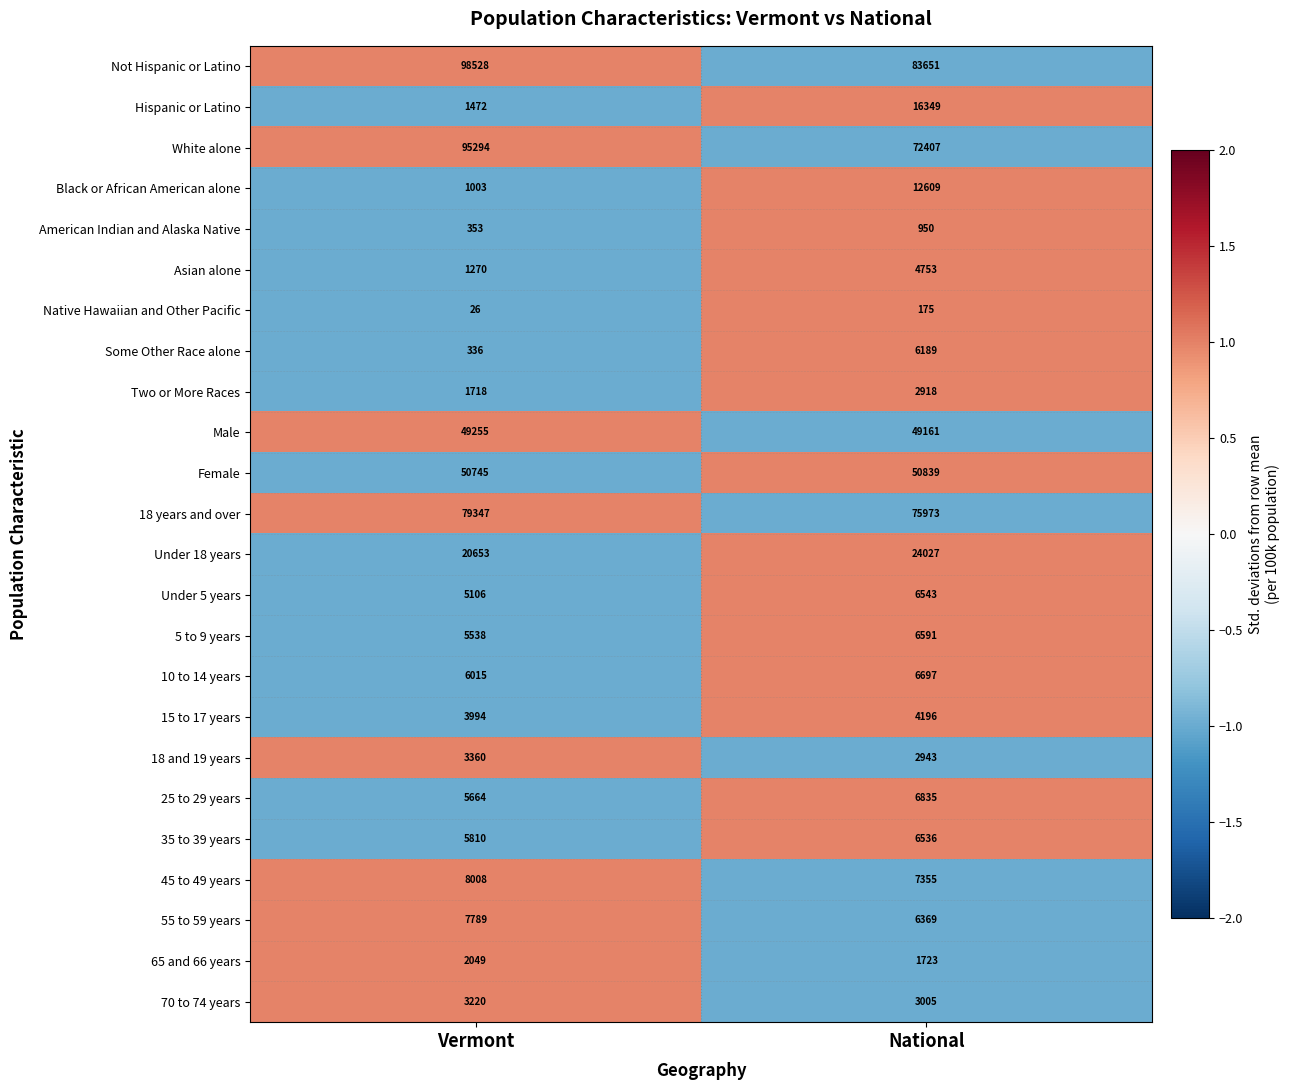

What is the difference between the highest and lowest values at National?

83476